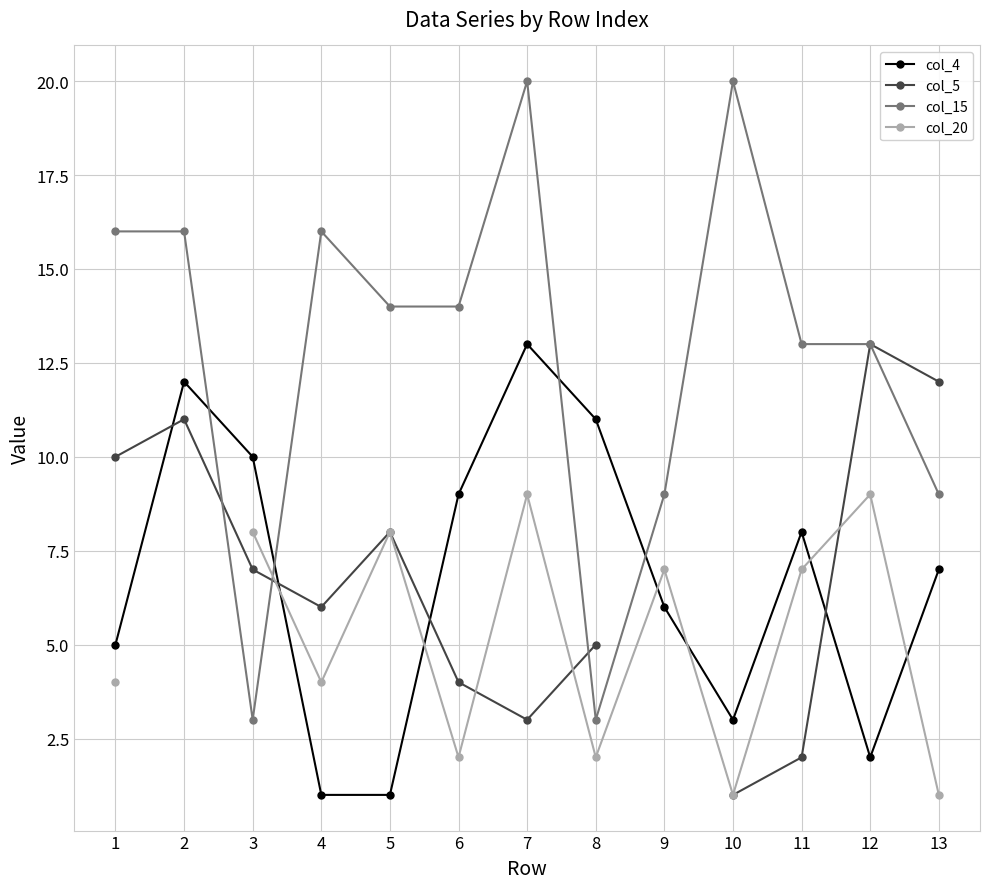

What is the spread (max minus min) of values at 8?

9.0